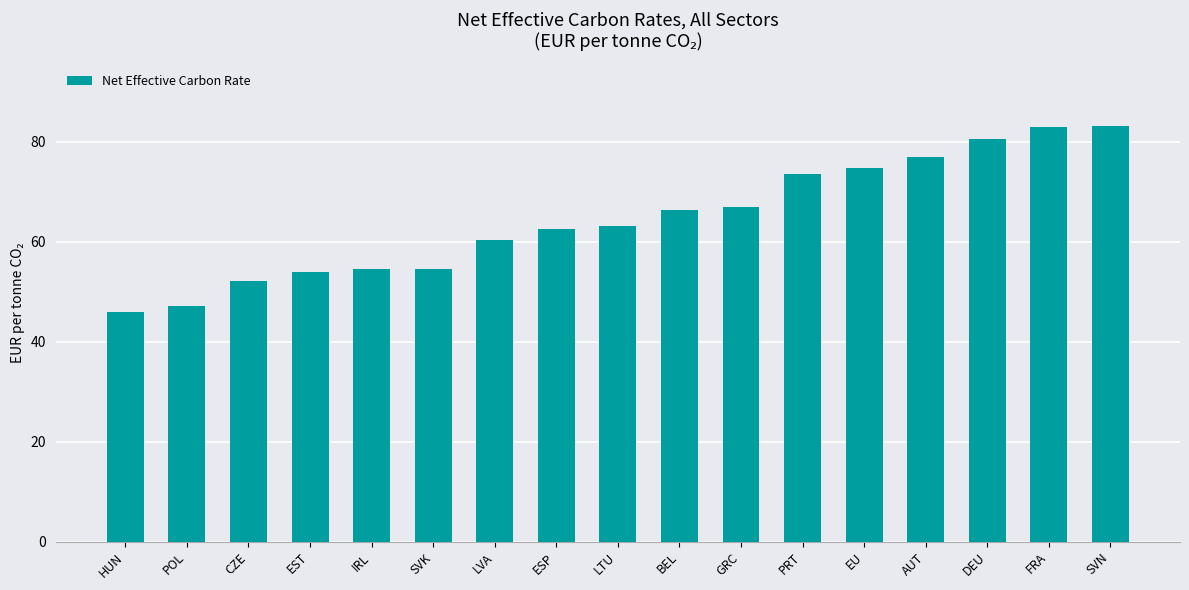

Count the number of values greater than 63.

9